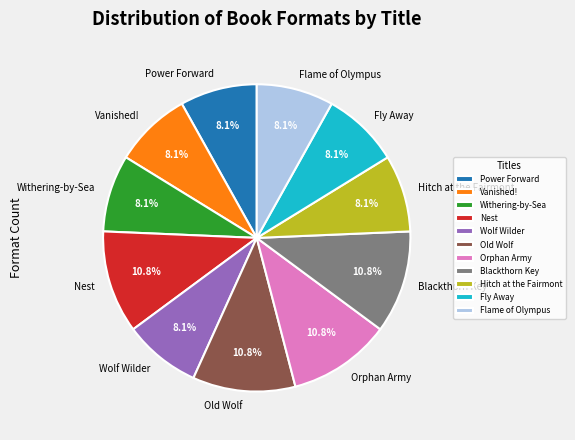

What is the ratio of the value at Old Wolf to the value at Fly Away?

1.3